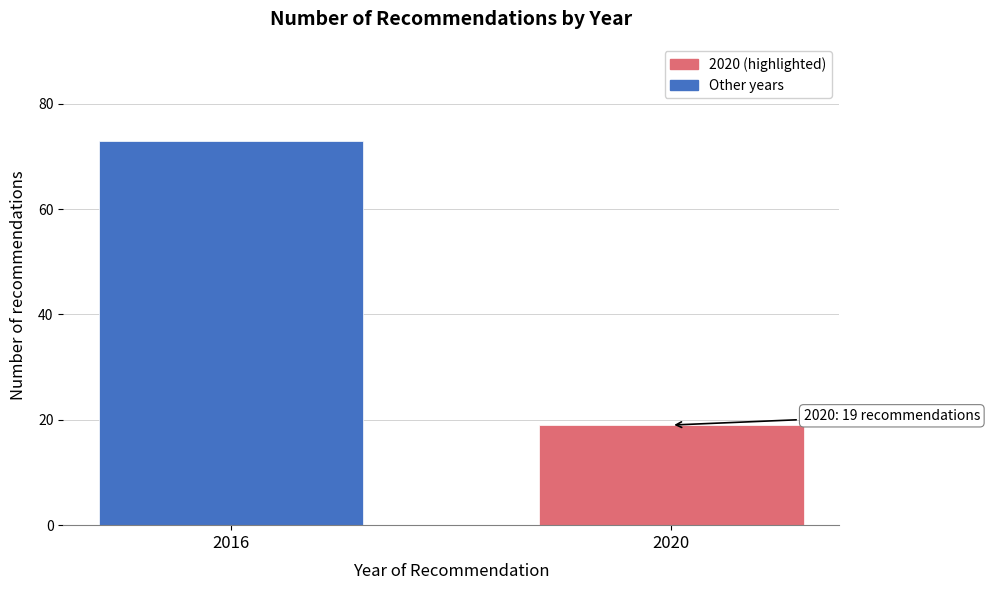

Reading left to right, what are all the values shown in this chart?

73	19